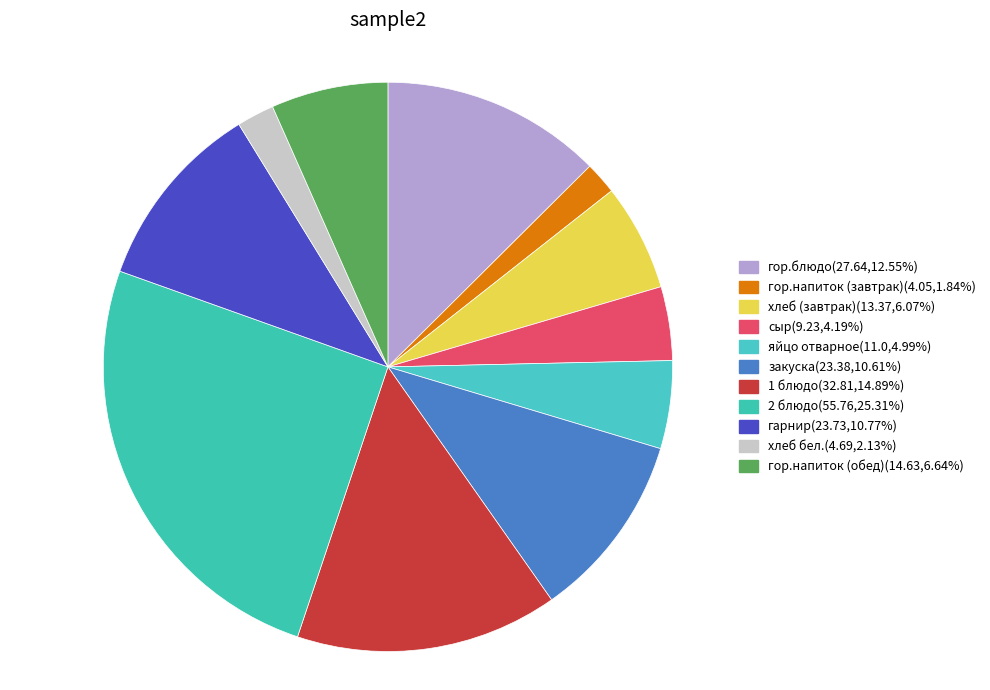

Does 2 блюдо represent more than half of the total?

No